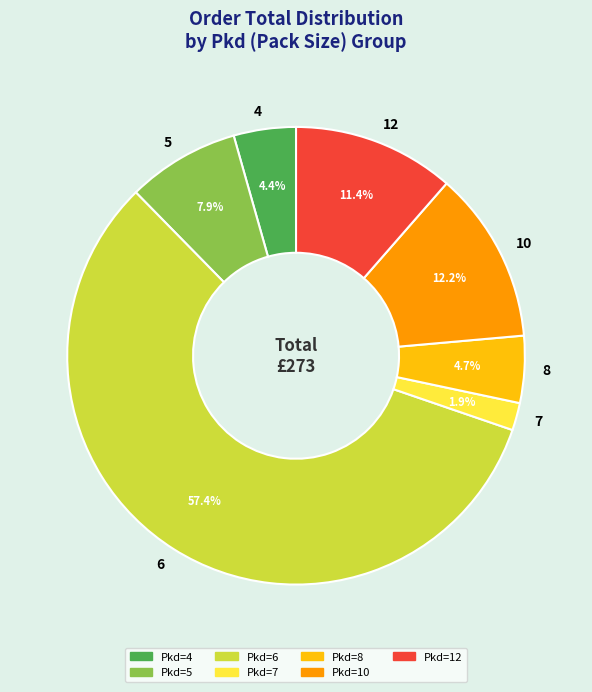

To the nearest percent, what percentage of the pie is 12?

11%